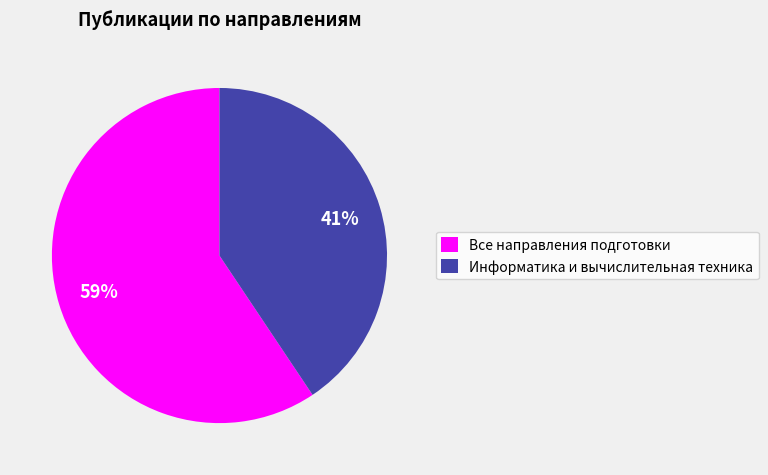

Which slice represents more than half of the pie?

Все направления подготовки